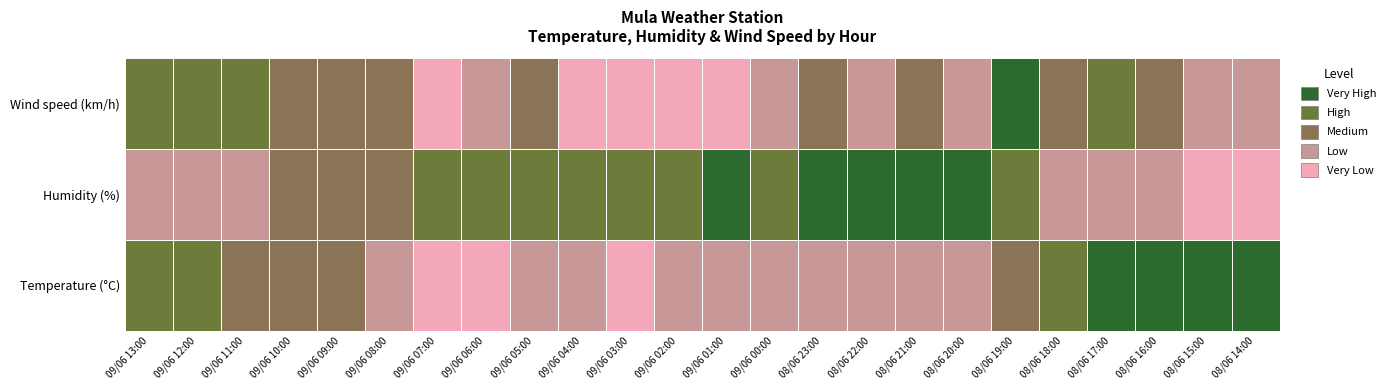

How many data points in Humidity are less than 66?

11